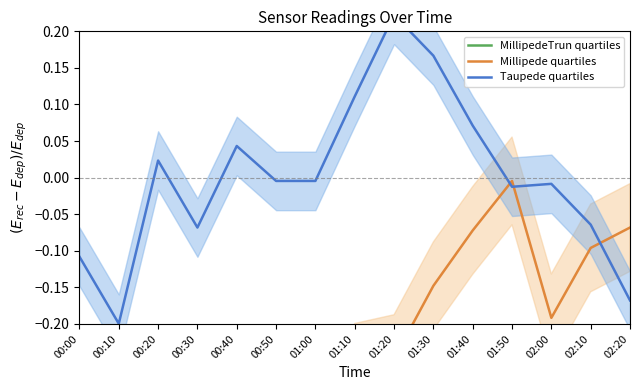

Which label corresponds to the largest value in the chart?

01:20